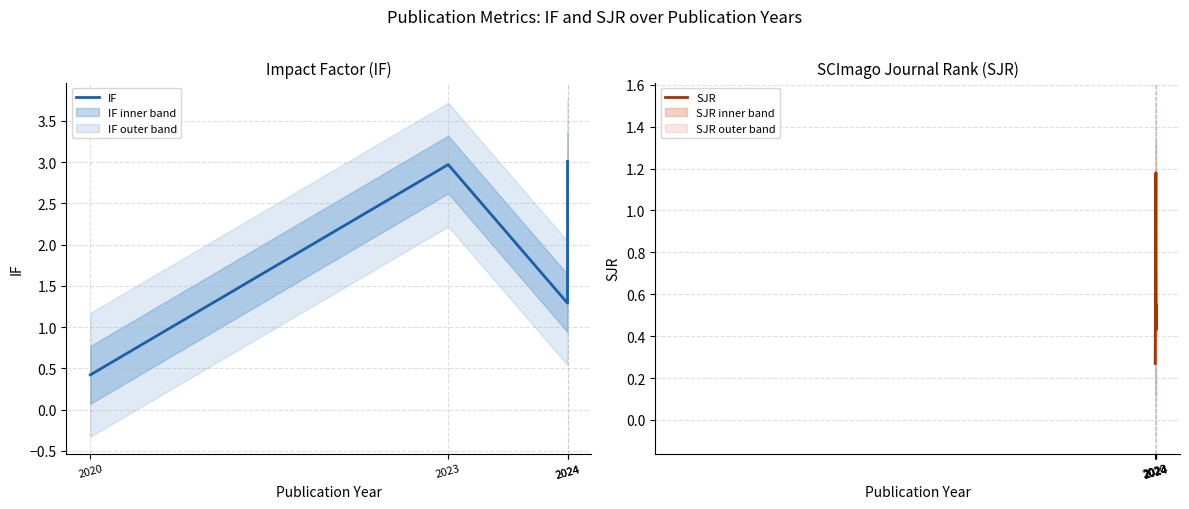

True or false: IF and SJR intersect in this chart.

False